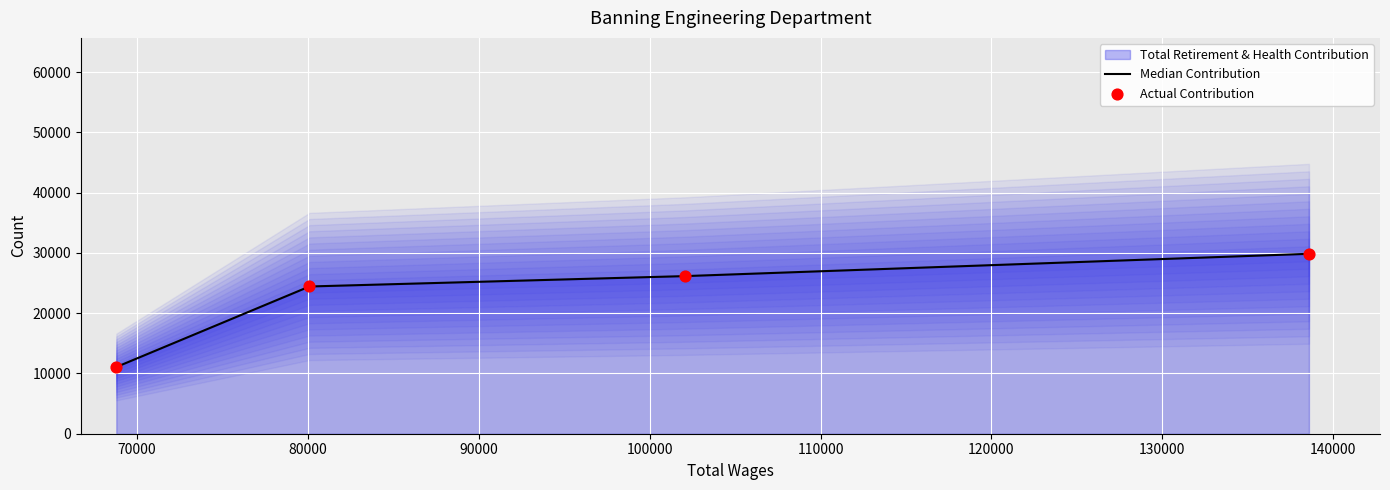

At how many categories does at least one series exceed 21433?

3